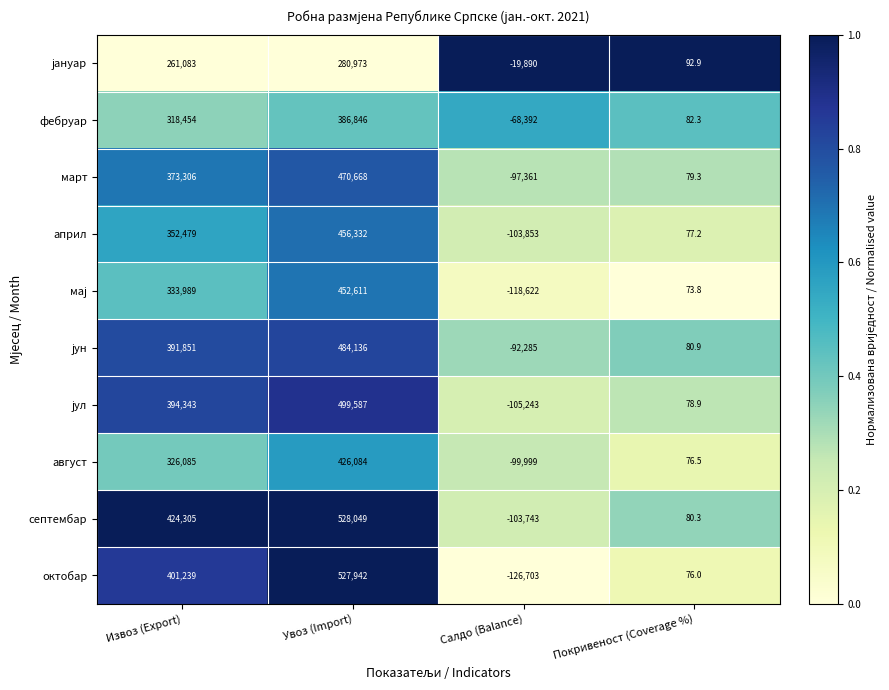

At which label is фебруар closest to 159227?

Покривеност (Coverage %)